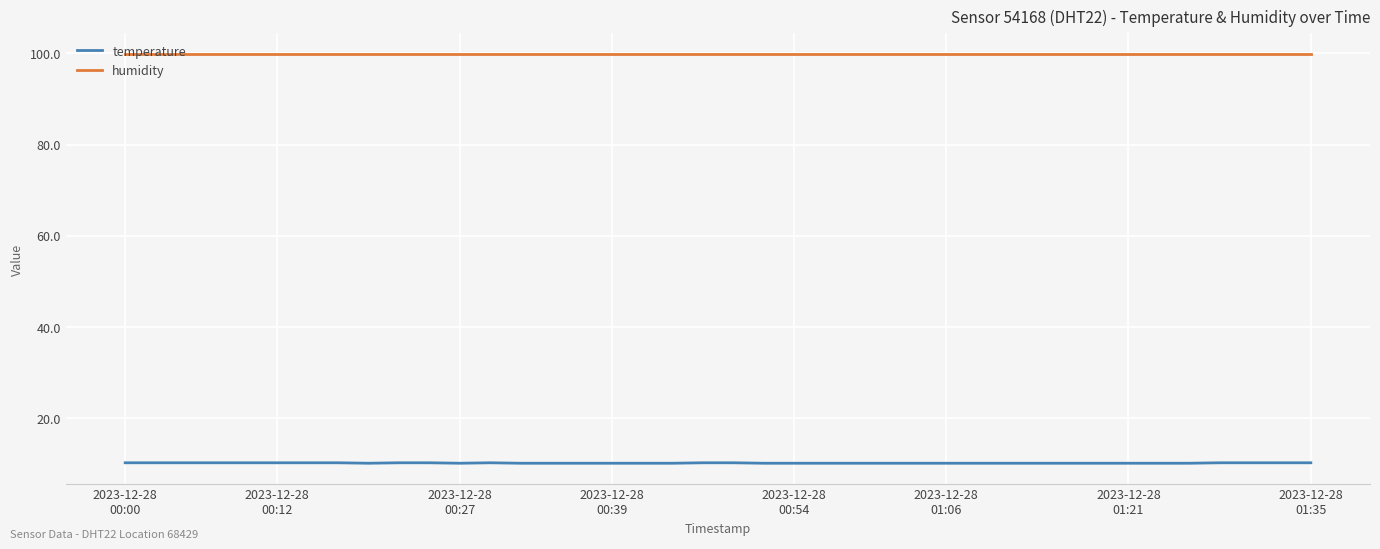

True or false: temperature and humidity intersect in this chart.

False